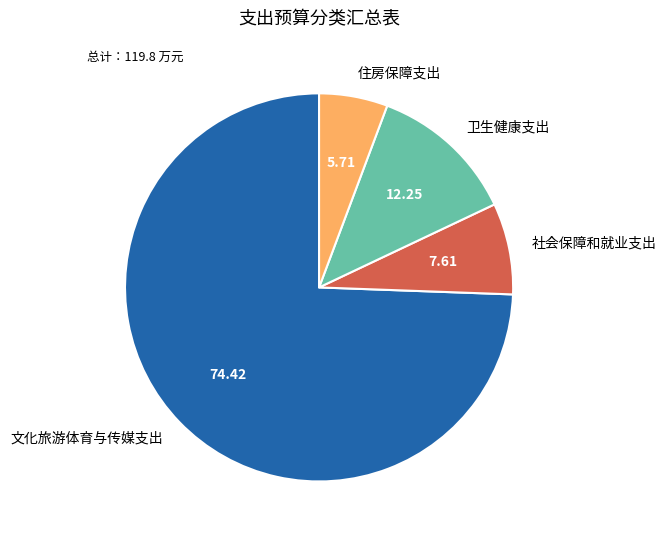

How many segments does this pie chart have?

4